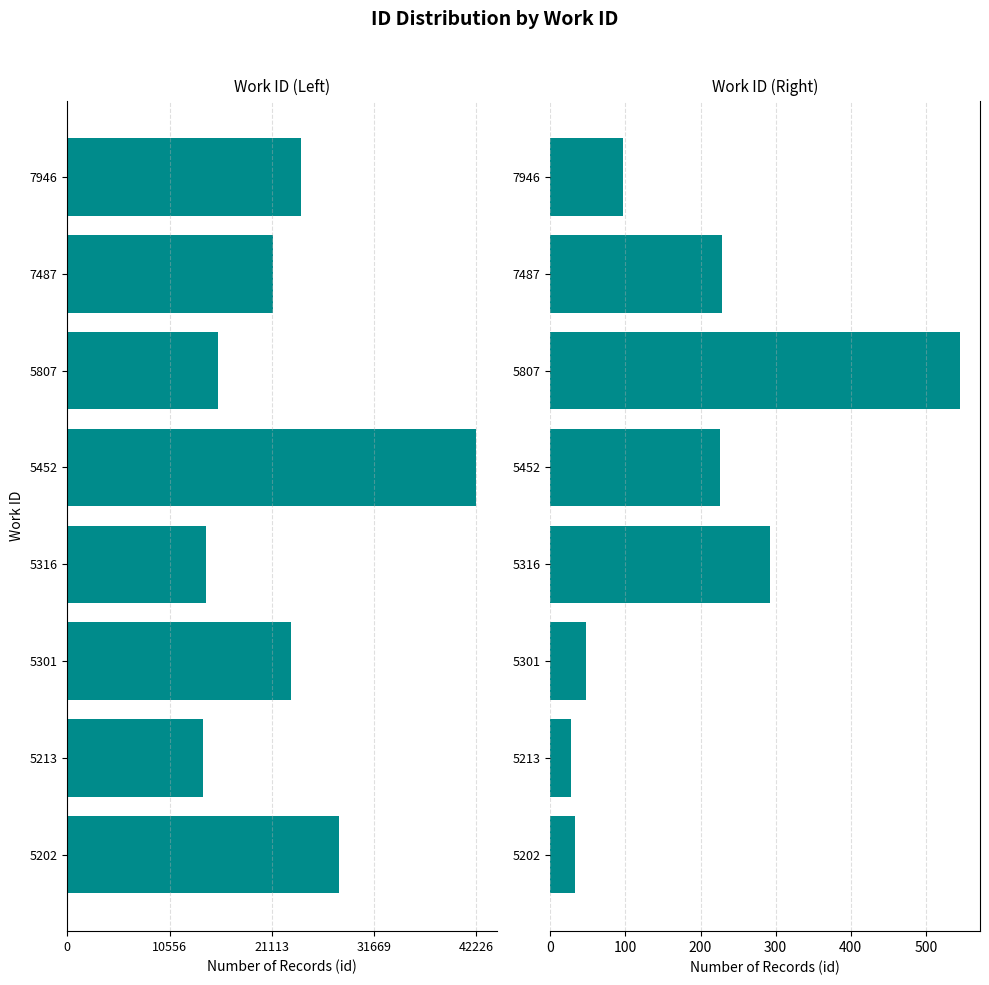

What is the spread (max minus min) of values at 5807?

16090